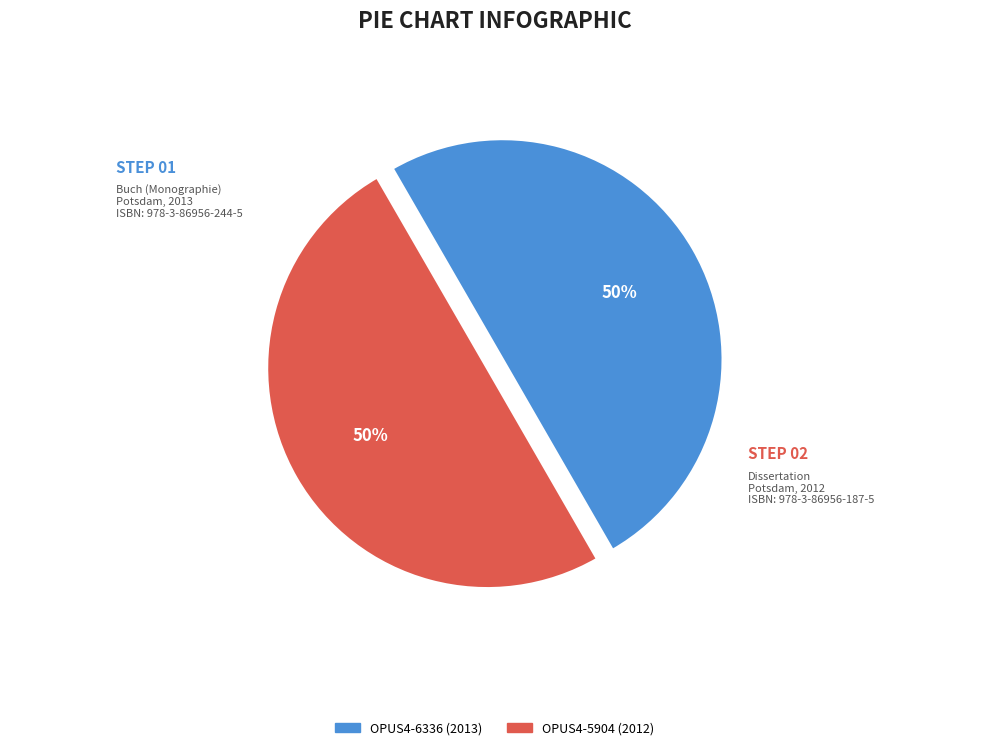

What is the ratio of the value at OPUS4-6336 (2013) to the value at OPUS4-5904 (2012)?

1.0